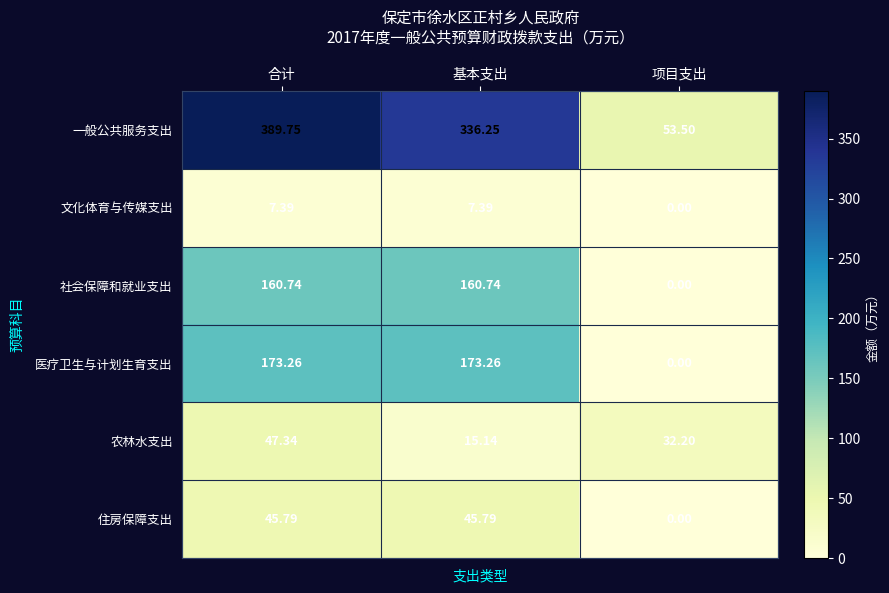

Which category has the highest value across all series?

合计